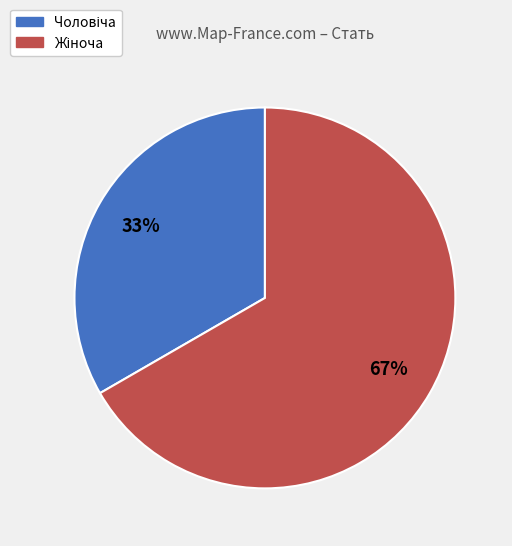

Is there any slice that represents more than half of the pie?

Yes